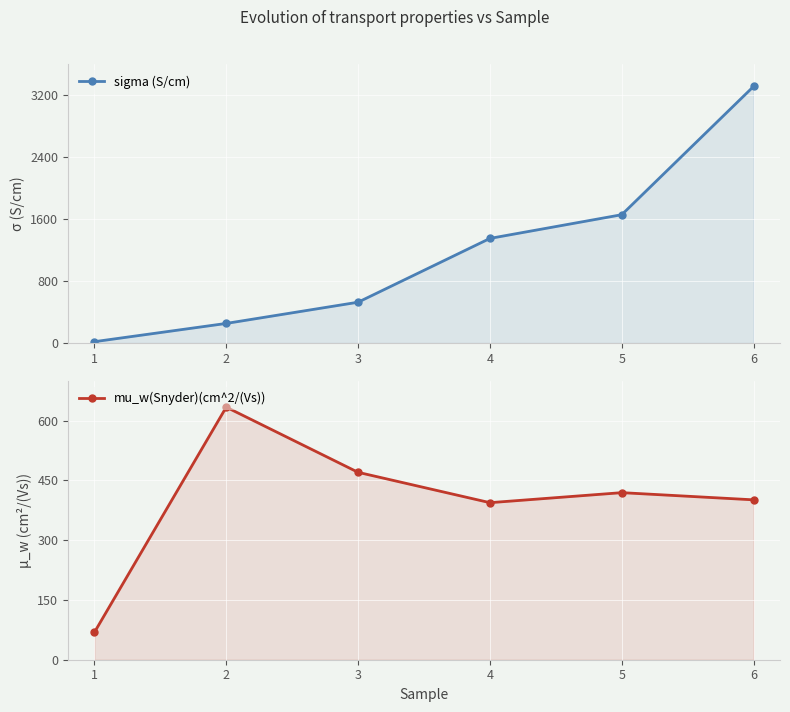

Rank the categories by mu_w(Snyder)(cm^2/(Vs)) value from highest to lowest.

1, 2, 4, 5, 3, 0